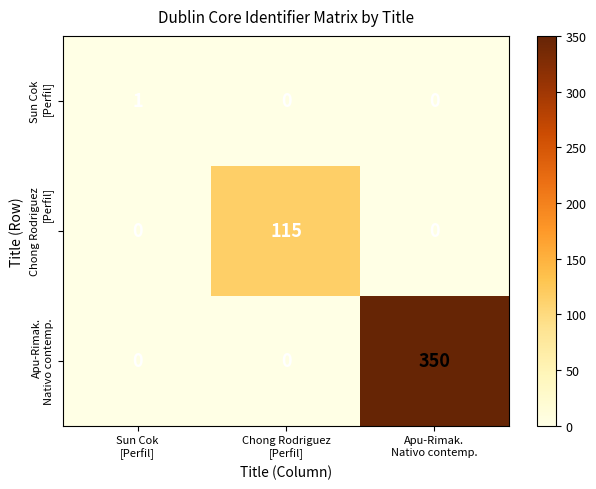

How many data points does each series have?

3